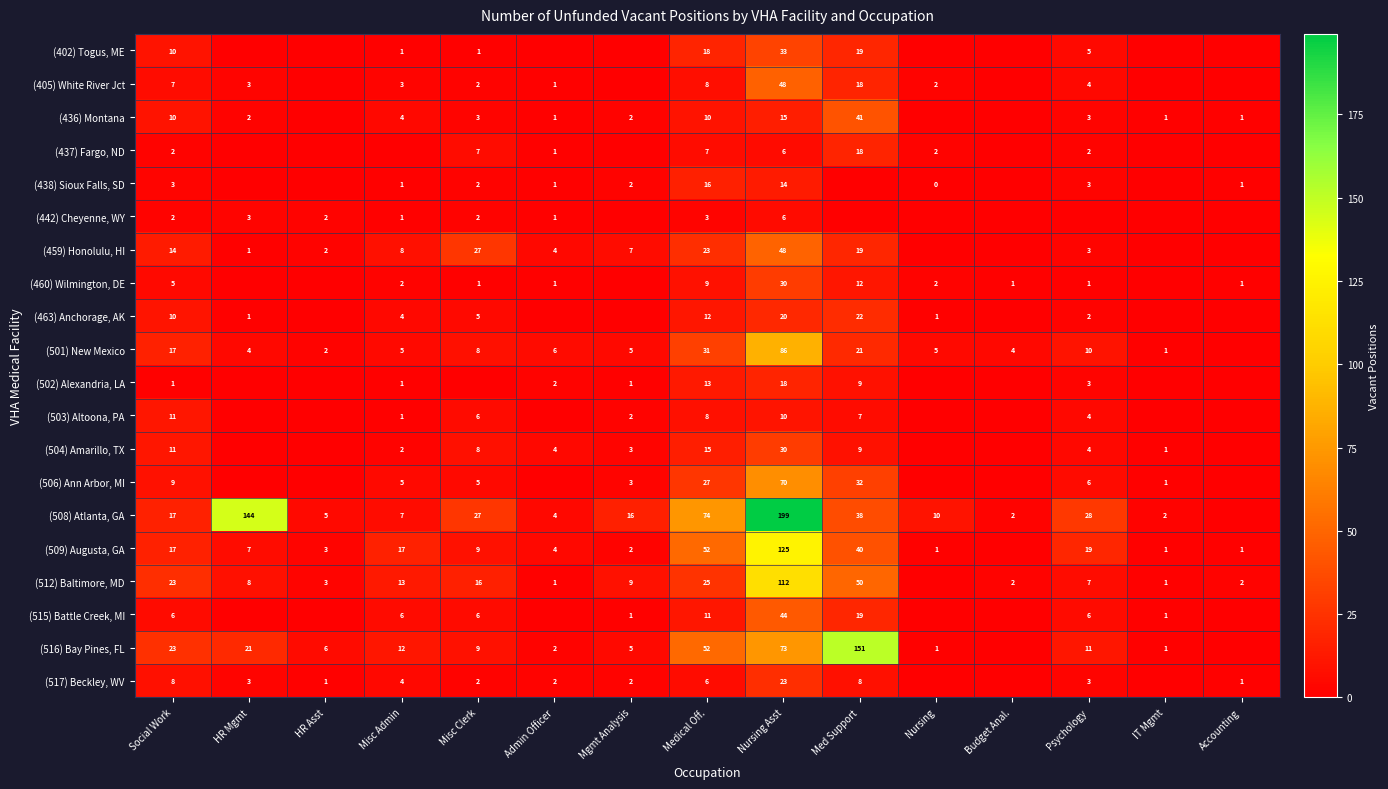

The value of (508) Atlanta, GA at IT Mgmt is 0. True or false?

False